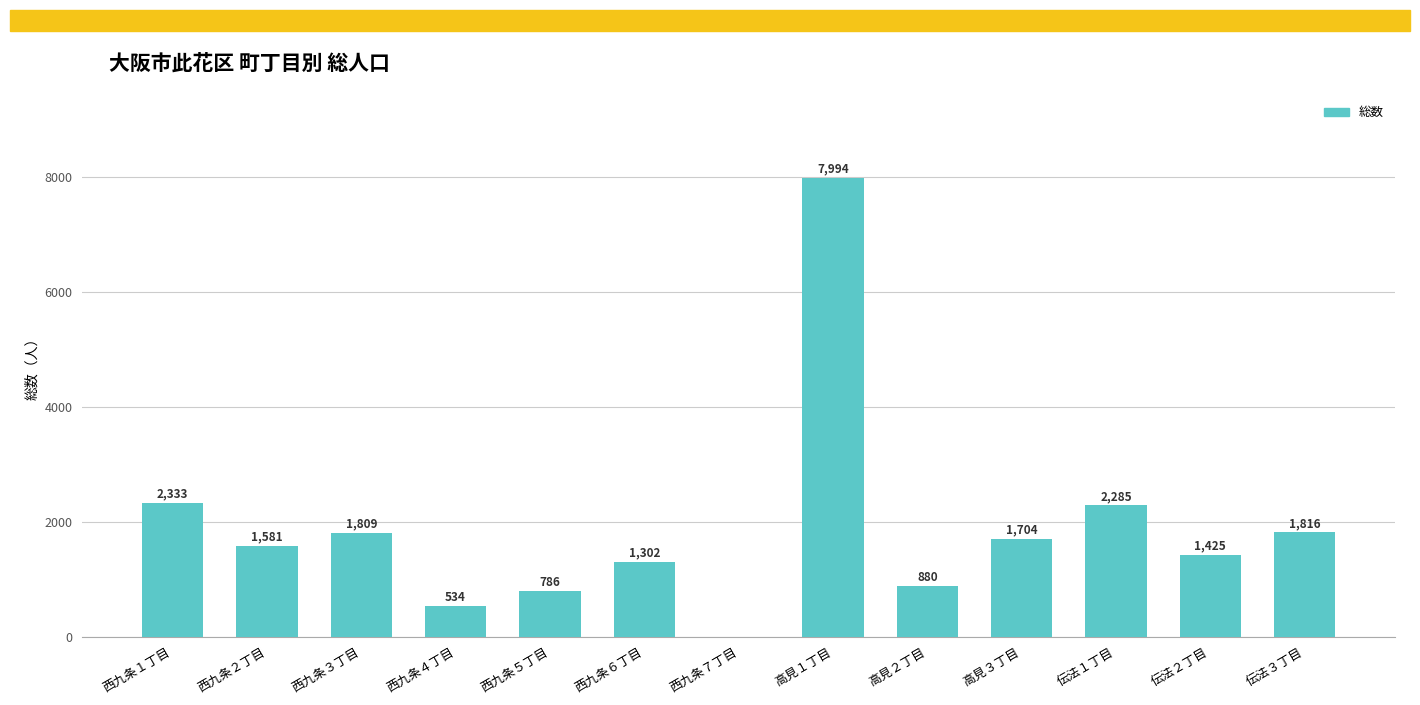

Does the chart contain stacked bars?

No